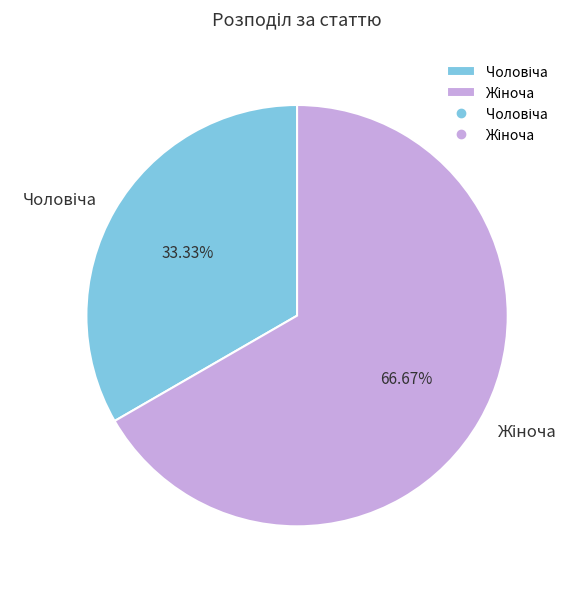

Is there any slice that represents more than half of the pie?

Yes